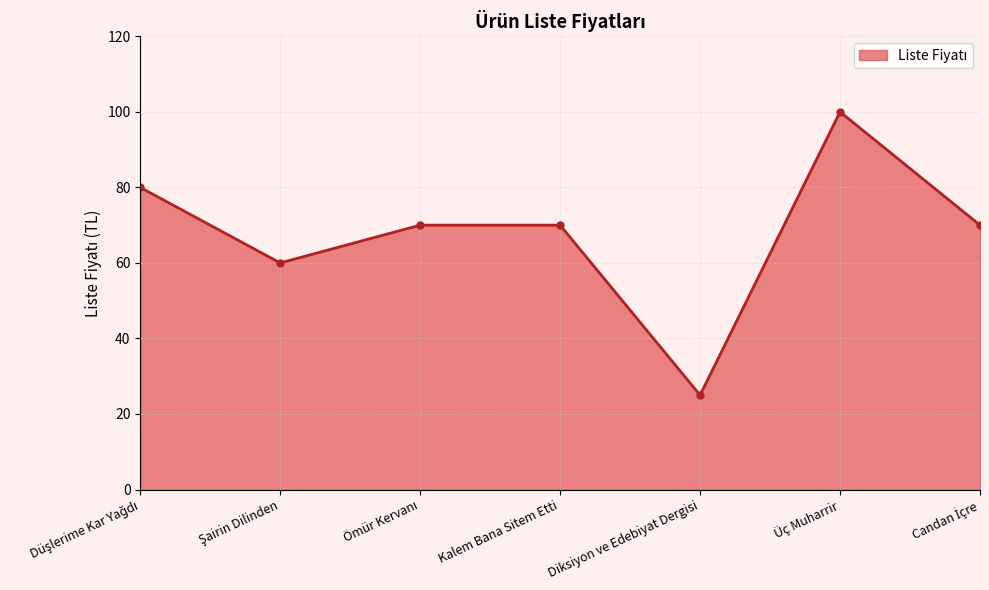

Is it true that the value at Diksiyon ve Edebiyat Dergisi is 25?

True